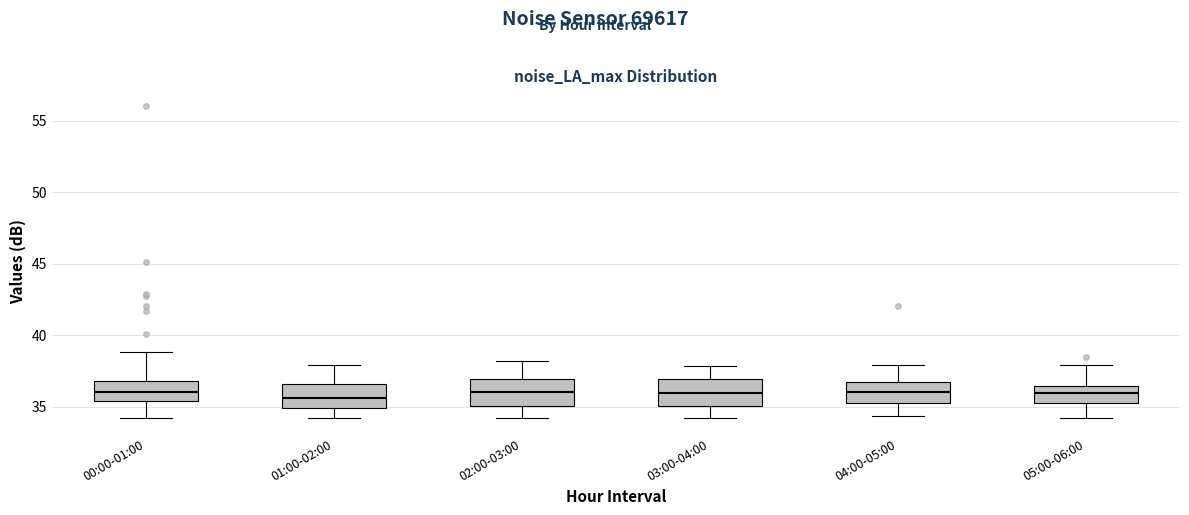

Reading left to right, read every box against the y-axis: the position of its median line, the range the box covers, and the ends of its whiskers. The values are not printed on the chart, so give them approximately, as read against the axis.

00:00-01:00: median 36.0, box 35.5 to 37.0, whiskers 34.0 to 39.0
01:00-02:00: median 35.5, box 35.0 to 36.5, whiskers 34.0 to 38.0
02:00-03:00: median 36.0, box 35.0 to 37.0, whiskers 34.0 to 38.0
03:00-04:00: median 36.0, box 35.0 to 37.0, whiskers 34.0 to 38.0
04:00-05:00: median 36.0, box 35.0 to 36.5, whiskers 34.5 to 38.0
05:00-06:00: median 36.0, box 35.0 to 36.5, whiskers 34.0 to 38.0